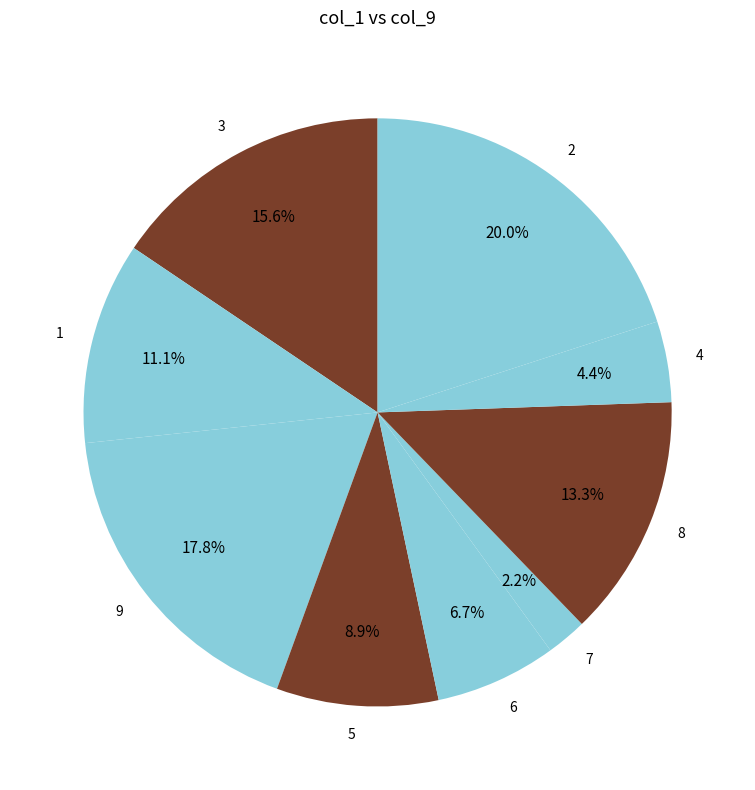

What percentage is NOT represented by 3?

84.4%